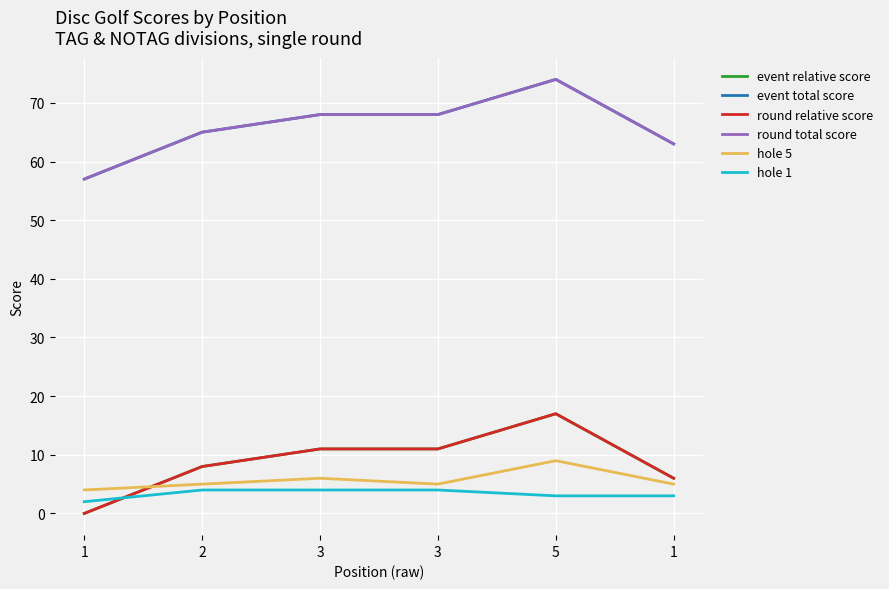

Does the chart have visible grid lines?

Yes